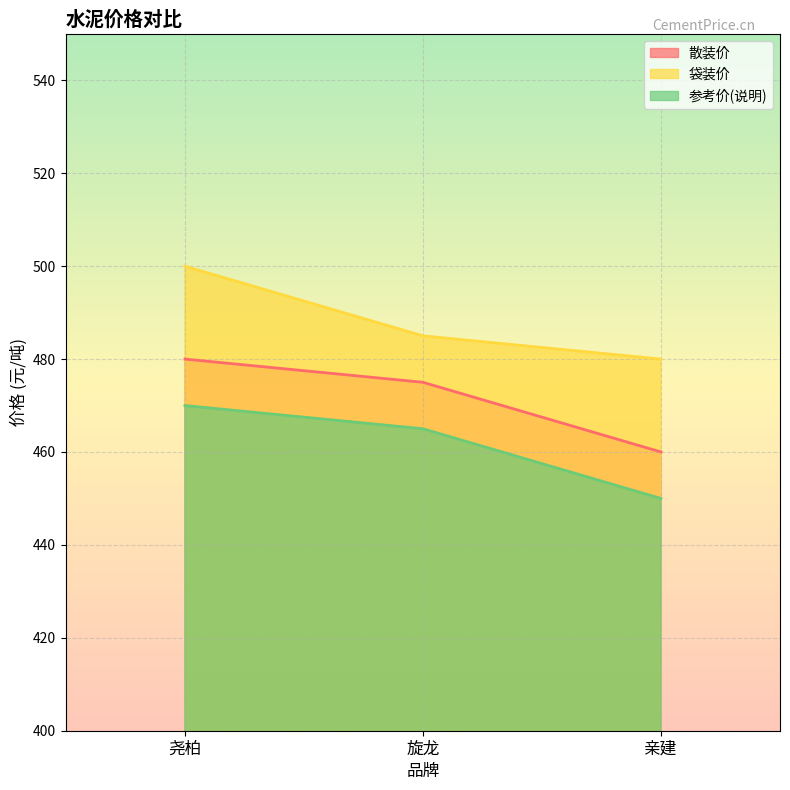

What is the minimum value for 袋装价?

480